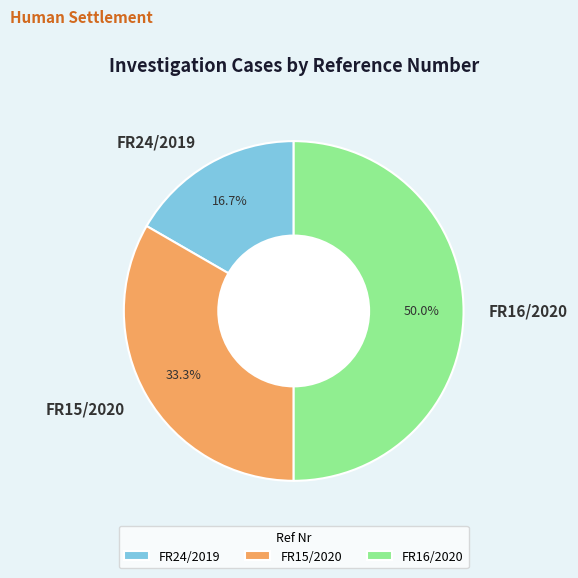

Combined, what portion of the pie is FR16/2020 and FR15/2020?

83.3%